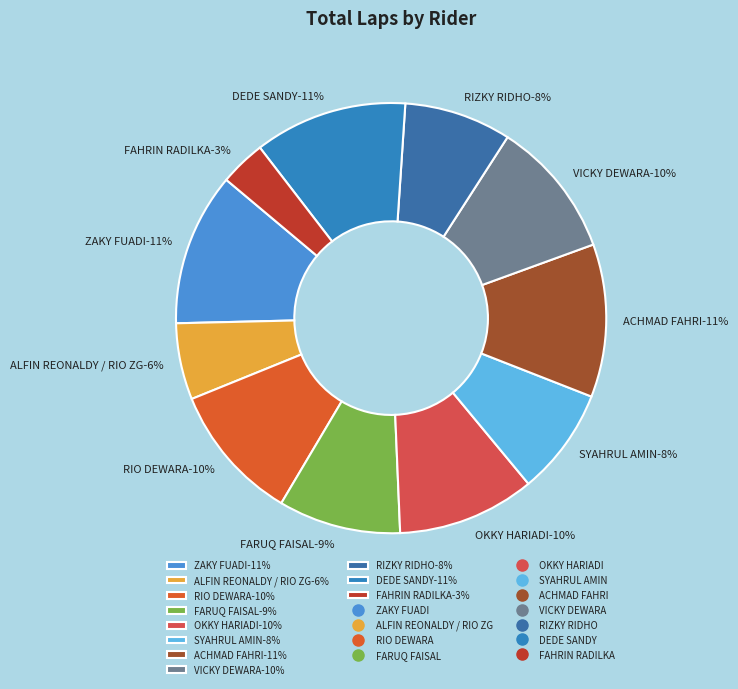

Is FAHRIN RADILKA the majority of the pie?

No